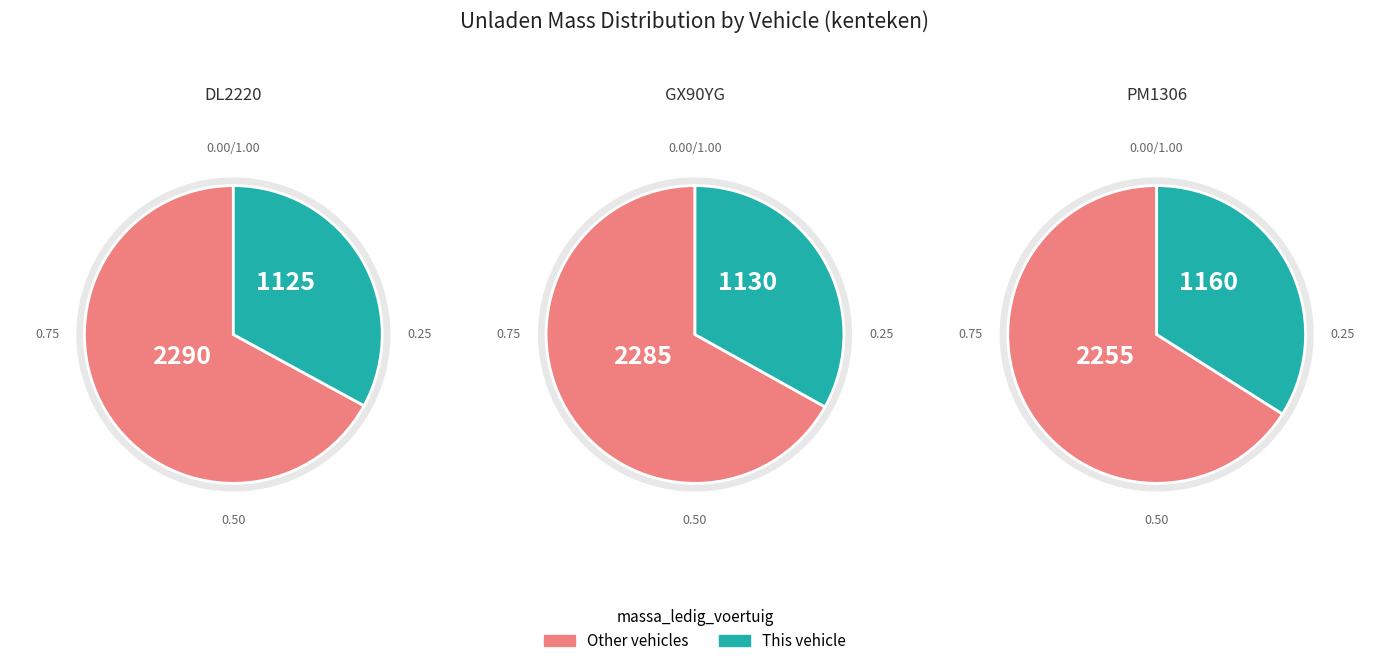

Which category has the smallest portion of the pie?

DL2220